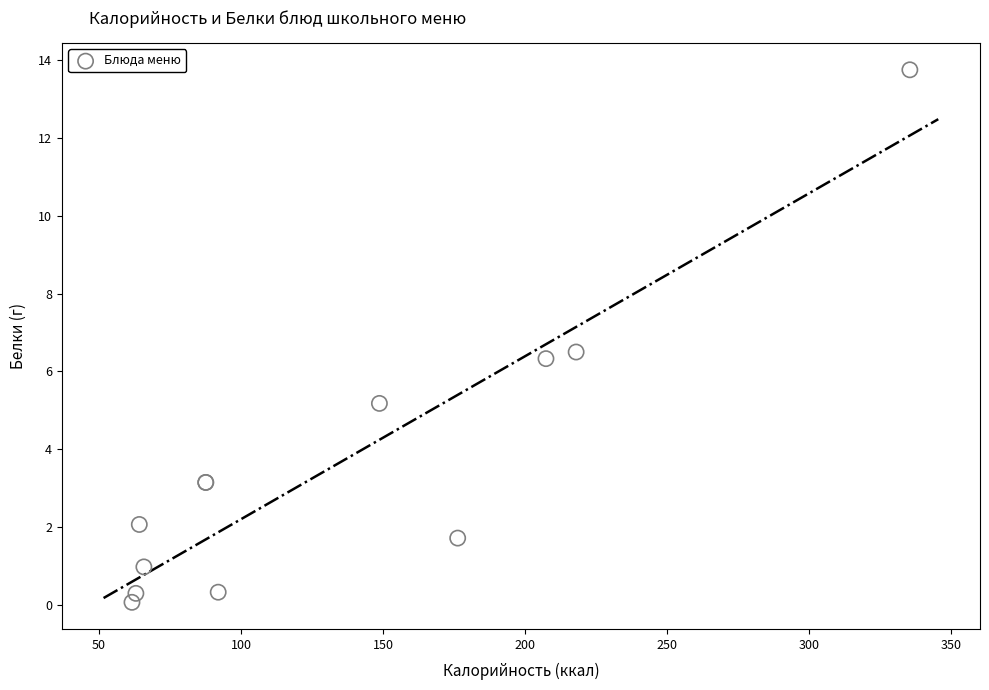

What Y value in the scatter plot is closest to 6?

6.3